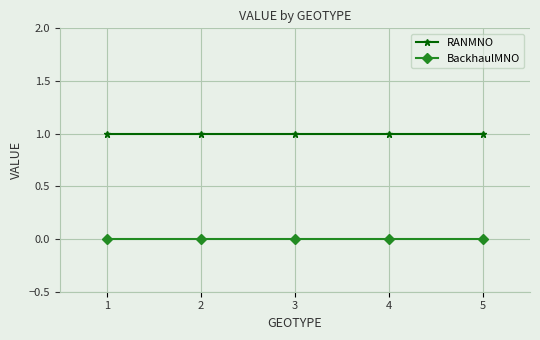

True or false: RANMNO has a value of 1 at 1.

True